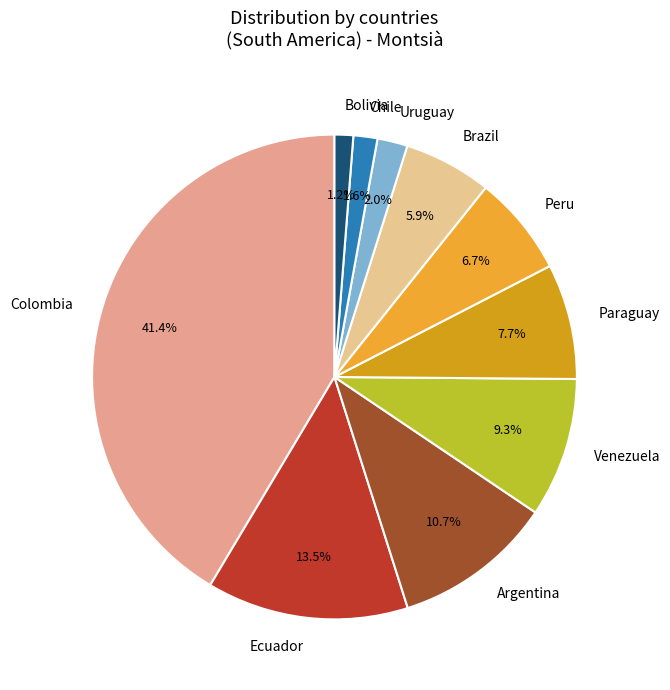

What percentage is the Chile slice, to the nearest percent?

2%